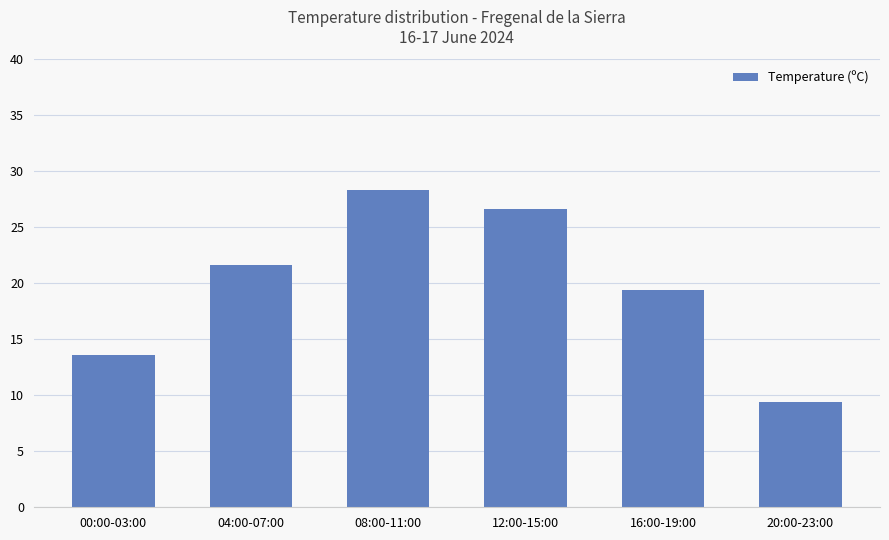

Reading left to right, extract all data points from this chart.

00:00-03:00=13.6	04:00-07:00=21.6	08:00-11:00=28.3	12:00-15:00=26.6	16:00-19:00=19.4	20:00-23:00=9.4